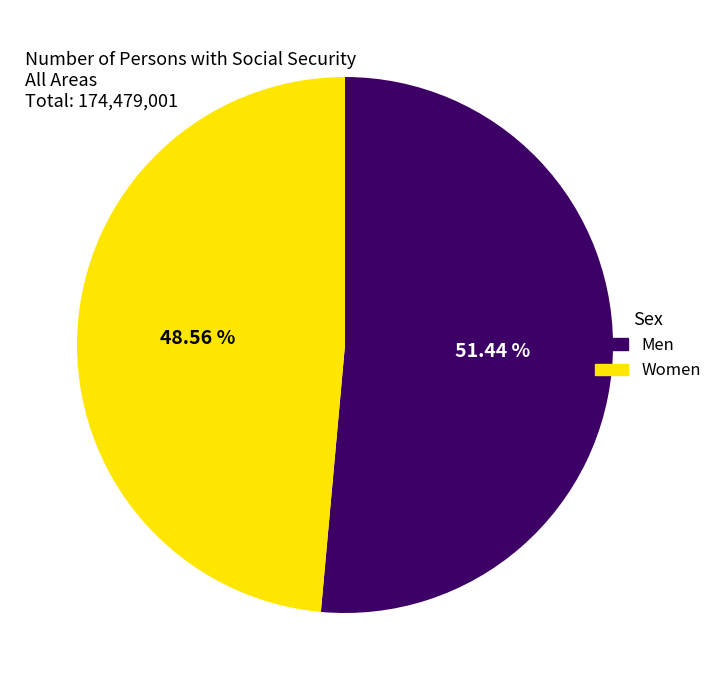

Does any single category account for the majority?

Yes